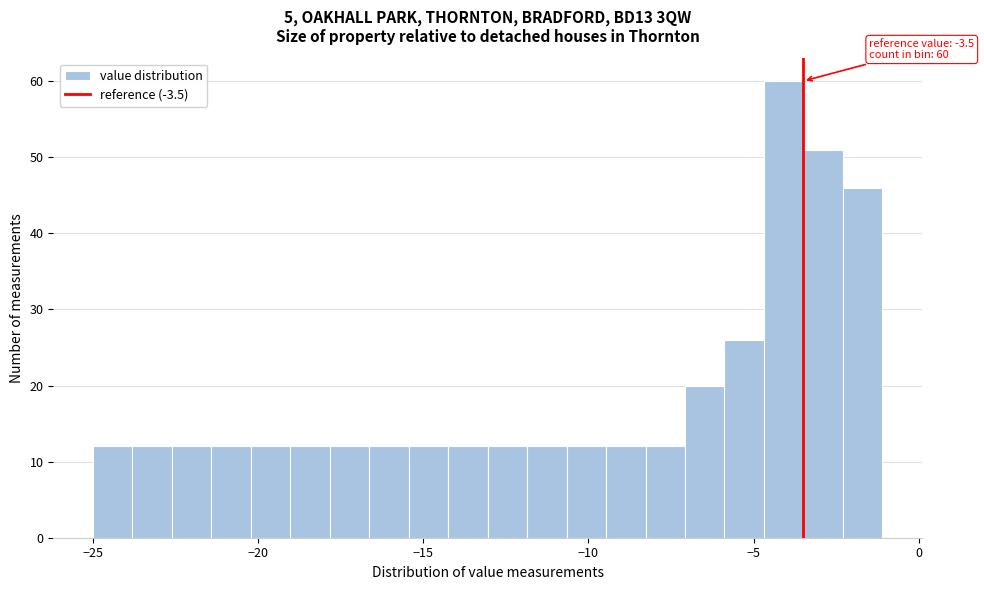

Read against the x-axis, roughly where is the centre of the tallest bar?

-4.0